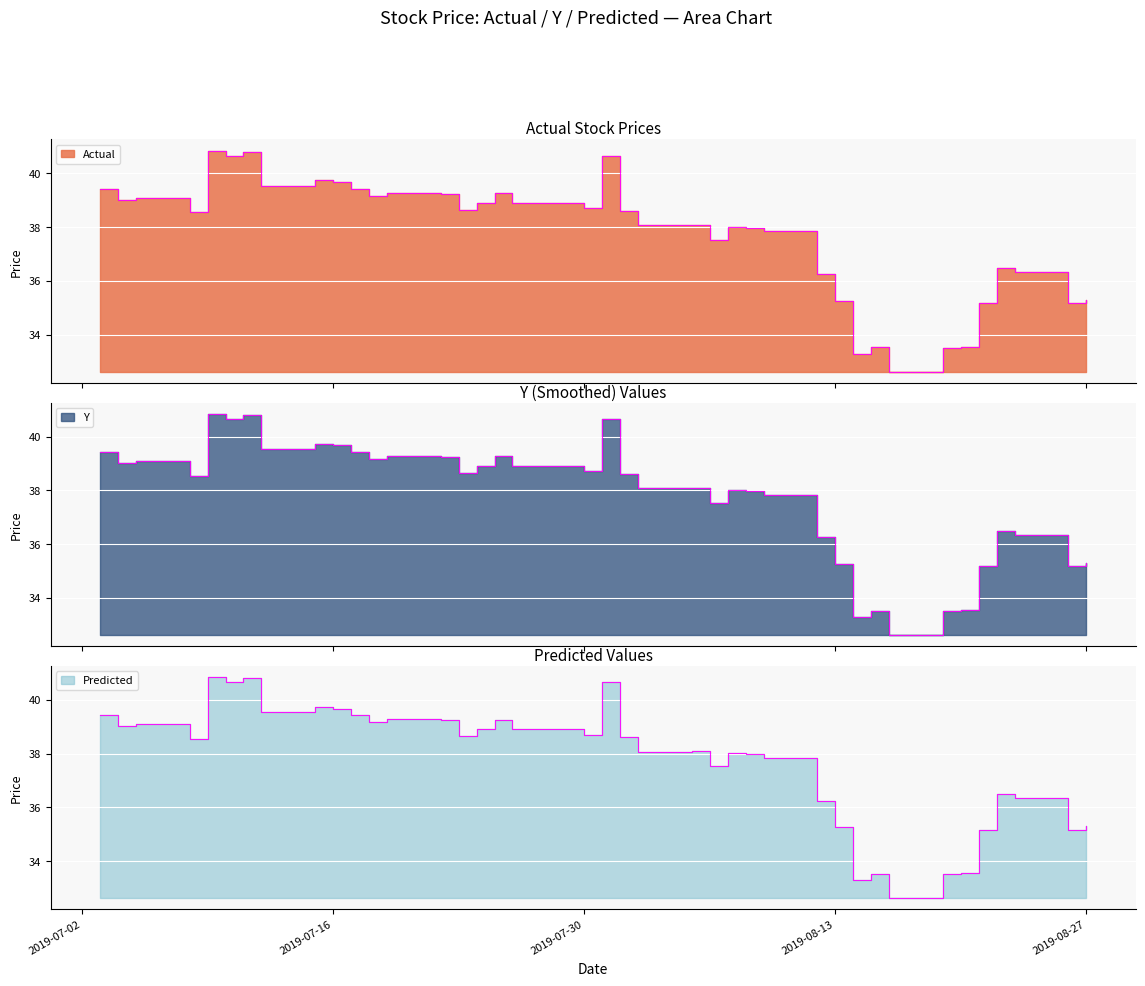

What is the maximum value shown in the chart?

40.9